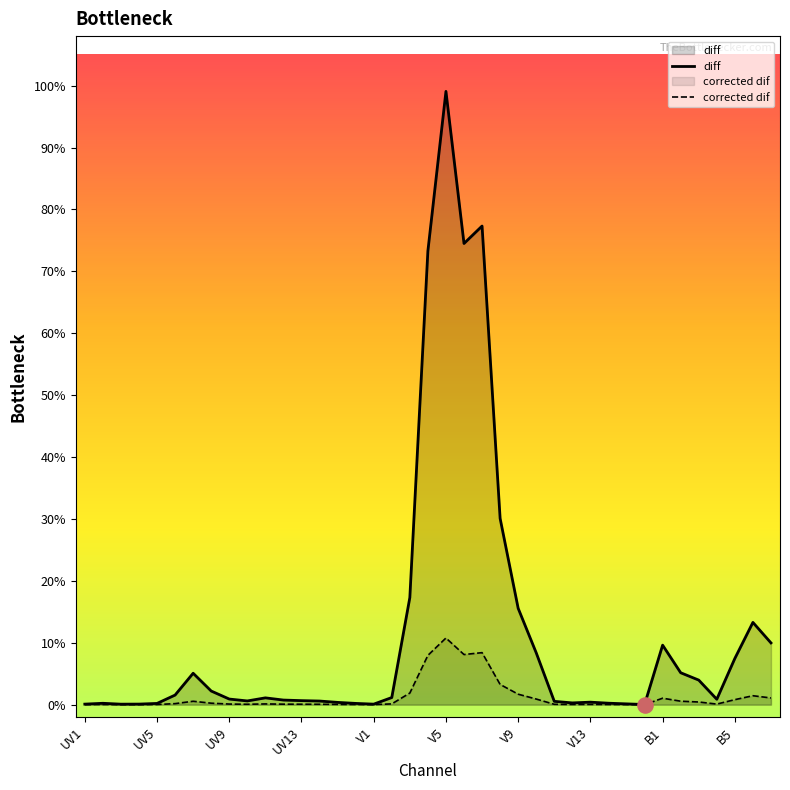

What are all the series names shown in the legend?

diff, corrected dif